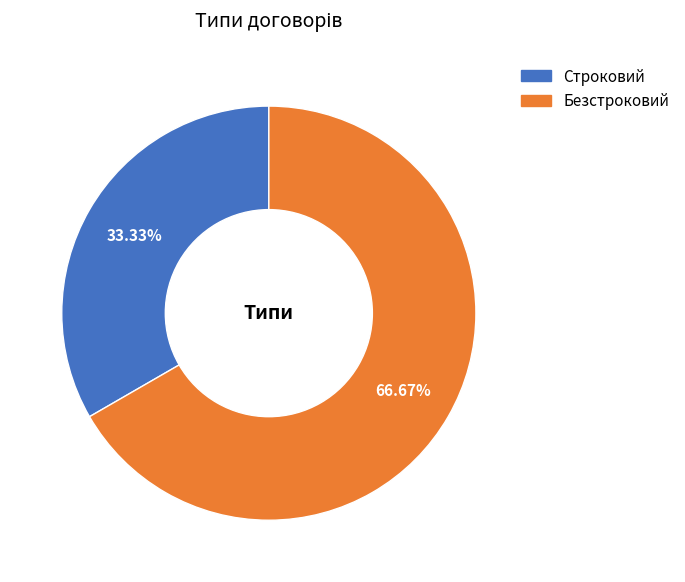

What percentage is NOT represented by Безстроковий?

33.3%